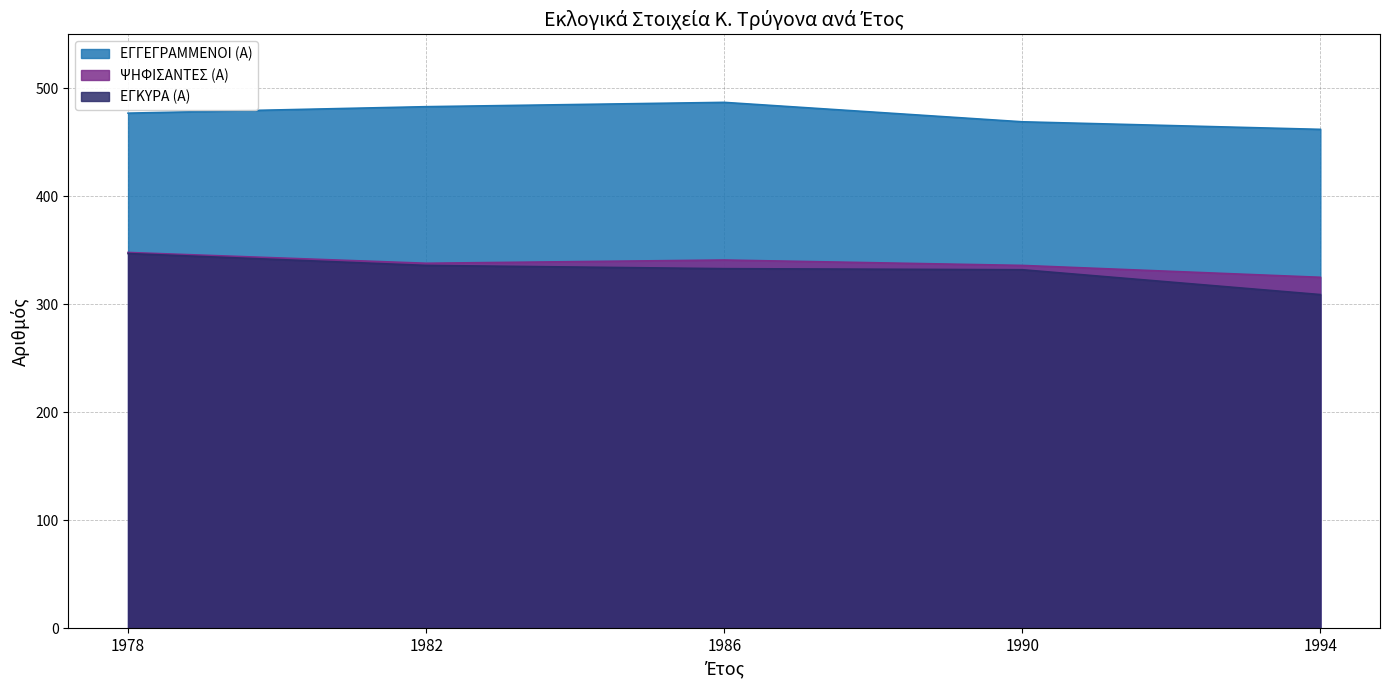

What are all the series names shown in the legend?

ΕΓΓΕΓΡΑΜΜΕΝΟΙ (Α), ΨΗΦΙΣΑΝΤΕΣ (Α), ΕΓΚΥΡΑ (Α)